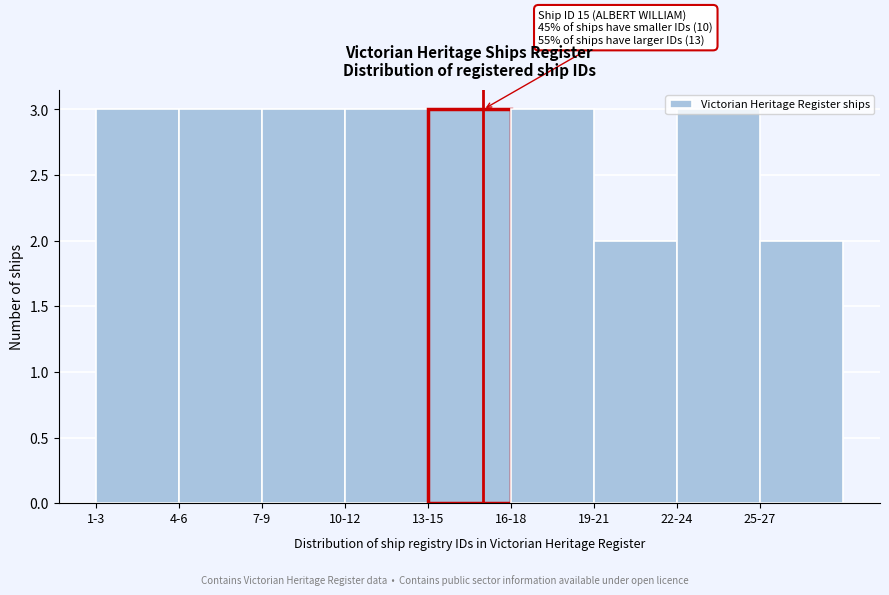

What is the sum of the values at 1-3 and 22-24?

6